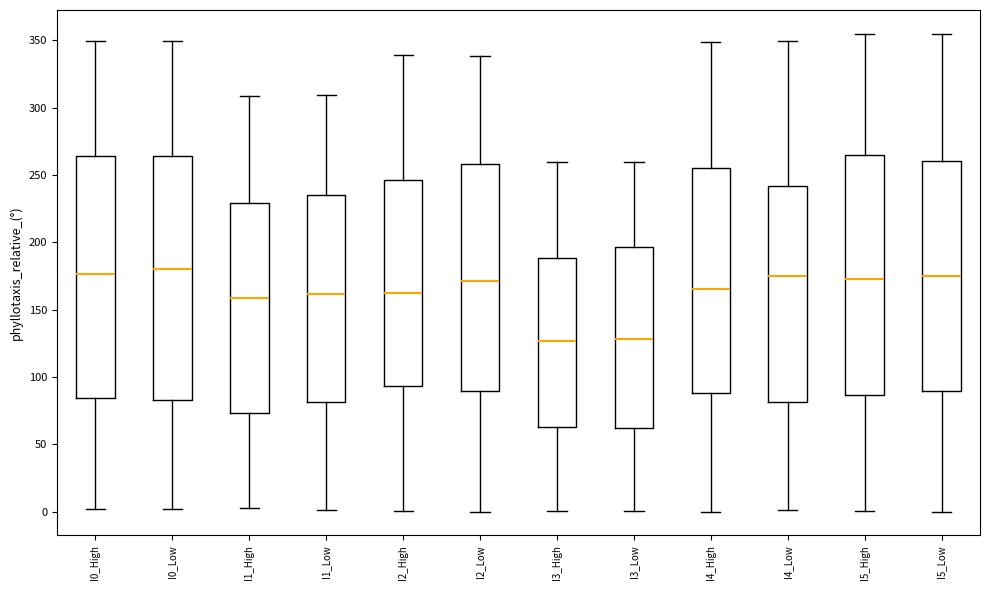

Reading left to right, read every box against the y-axis: the position of its median line, the range the box covers, and the ends of its whiskers. The values are not printed on the chart, so give them approximately, as read against the axis.

I0_High: median 175, box 85 to 265, whiskers 0 to 350
I0_Low: median 180, box 85 to 265, whiskers 0 to 350
I1_High: median 160, box 75 to 230, whiskers 5 to 310
I1_Low: median 160, box 80 to 235, whiskers 0 to 310
I2_High: median 160, box 95 to 245, whiskers 0 to 340
I2_Low: median 170, box 90 to 260, whiskers 0 to 340
I3_High: median 125, box 65 to 190, whiskers 0 to 260
I3_Low: median 130, box 60 to 195, whiskers 0 to 260
I4_High: median 165, box 90 to 255, whiskers 0 to 350
I4_Low: median 175, box 80 to 240, whiskers 0 to 350
I5_High: median 175, box 85 to 265, whiskers 0 to 355
I5_Low: median 175, box 90 to 260, whiskers 0 to 355